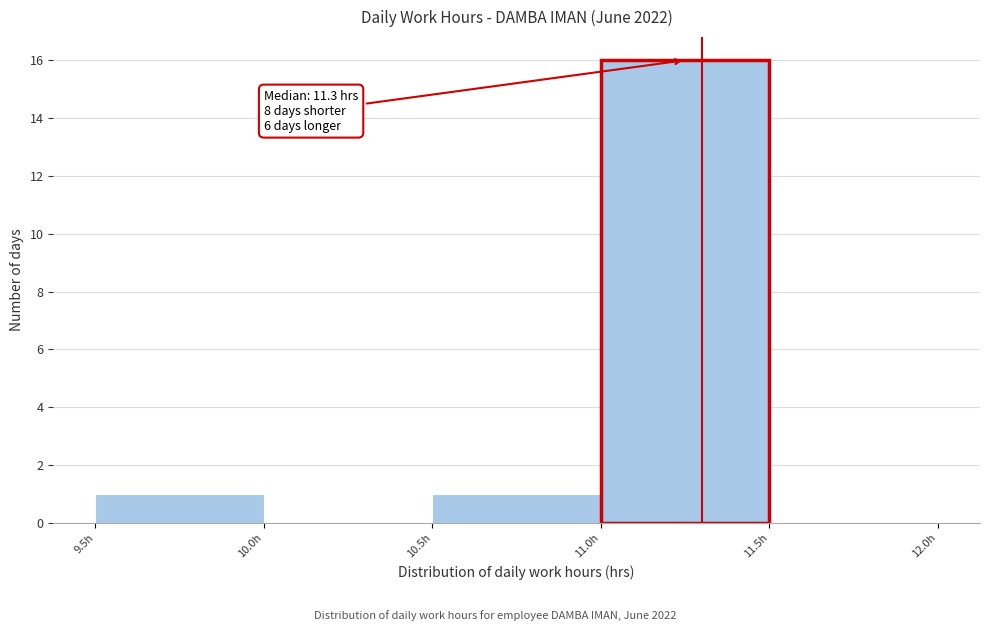

Over which range of the x-axis is the bar tallest?

11.0 to 11.5